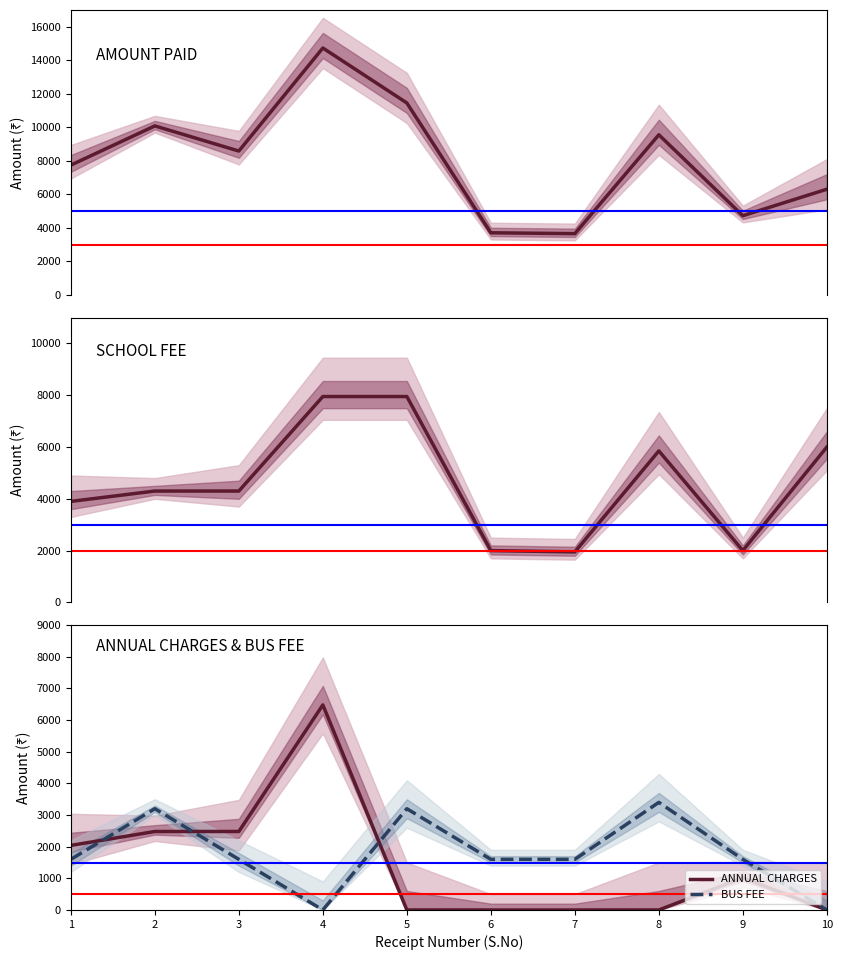

List the labels in order of AMOUNT PAID value, largest first.

4, 5, 2, 8, 3, 1, 10, 9, 6, 7